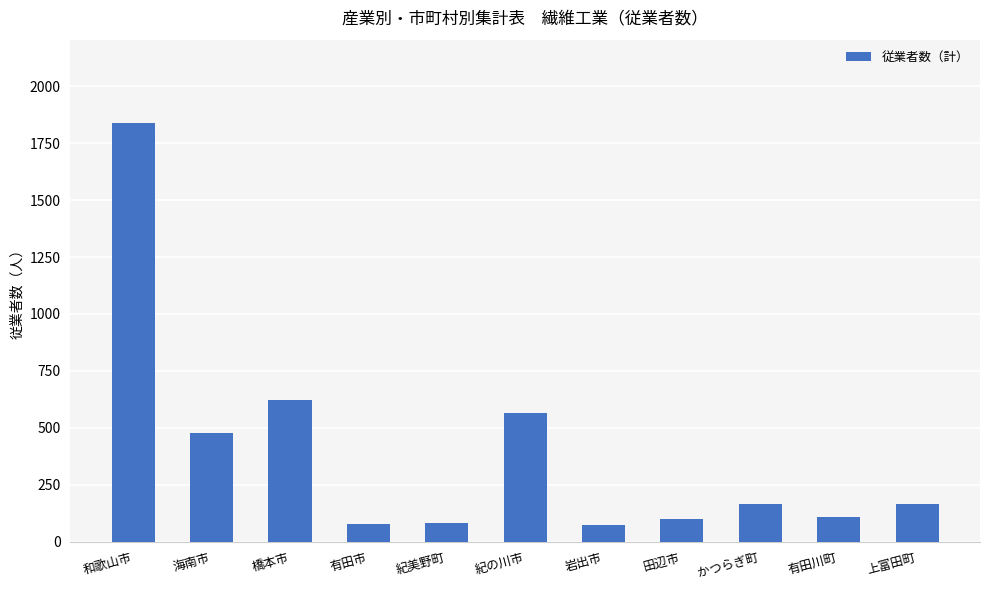

What is the difference between the second highest and second lowest values?

544